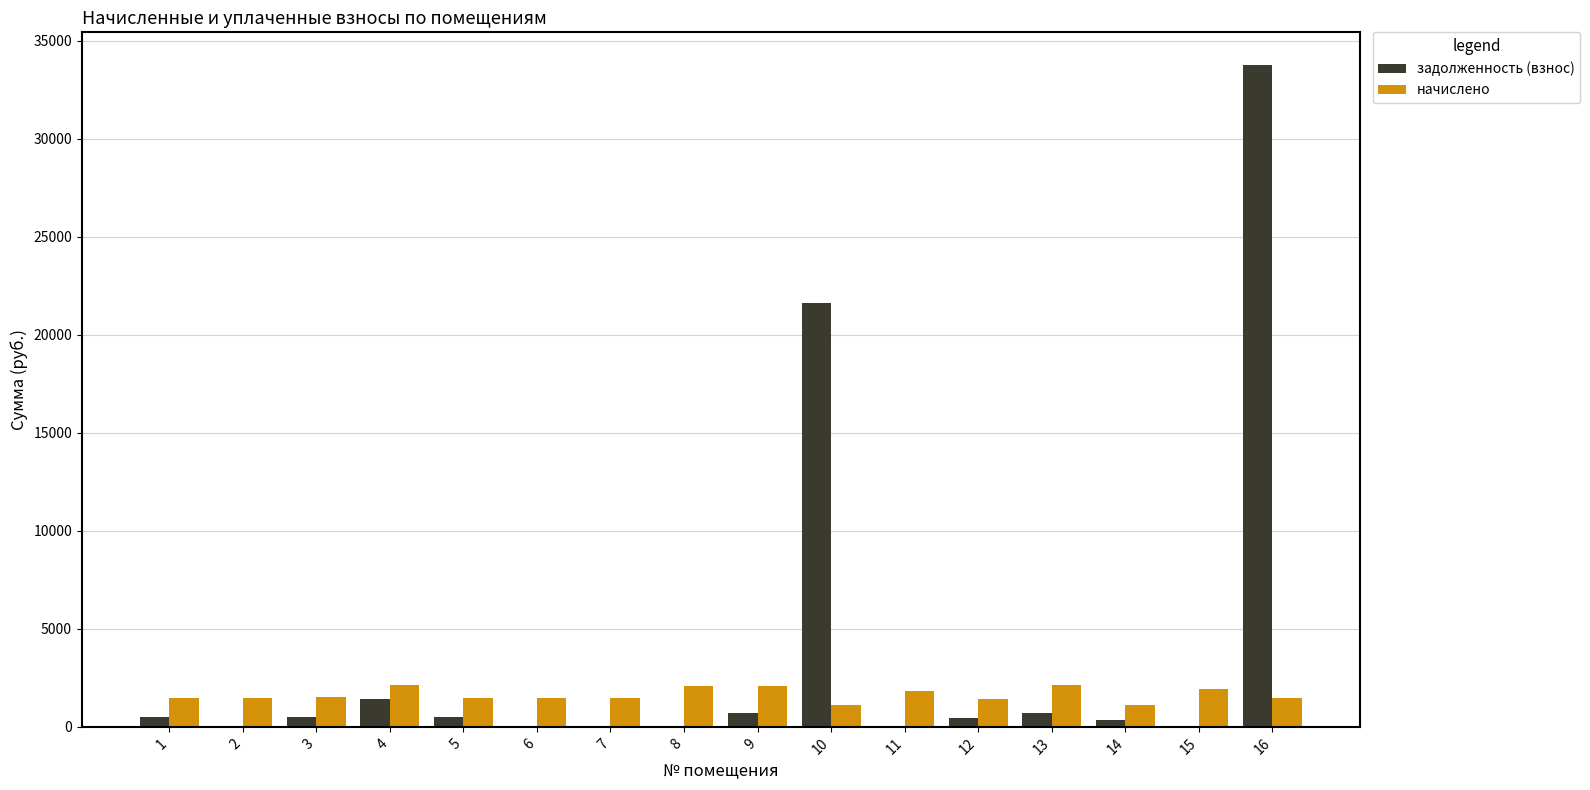

Which series has the largest total across all categories?

задолженность (взнос)